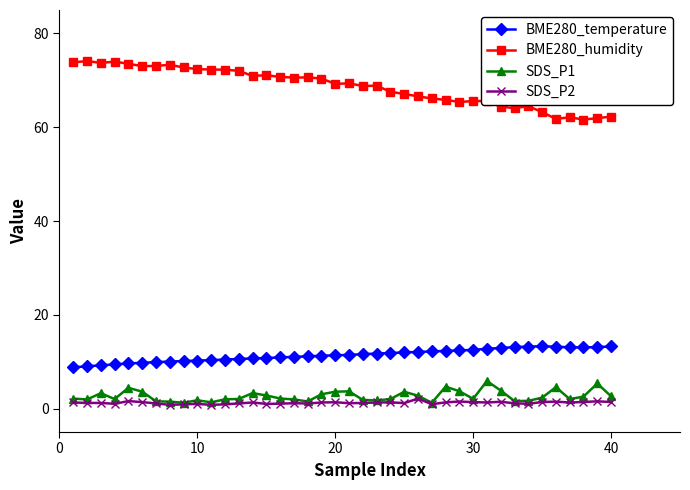

At how many categories does at least one series exceed 37?

40